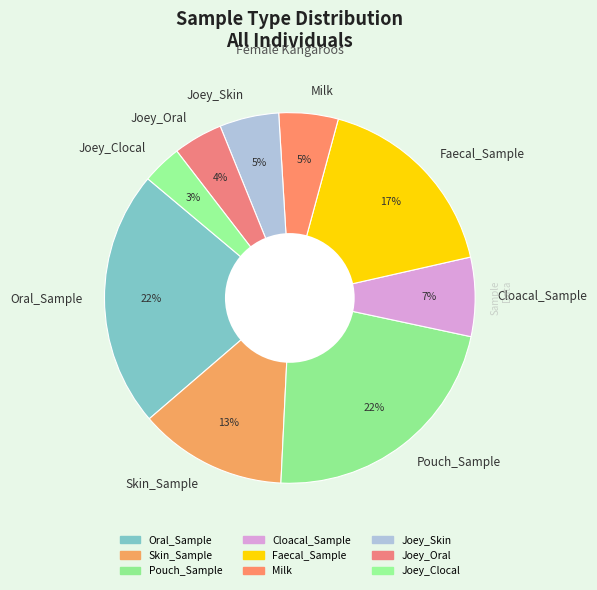

To the nearest percent, what percentage of the pie is Faecal_Sample?

17%